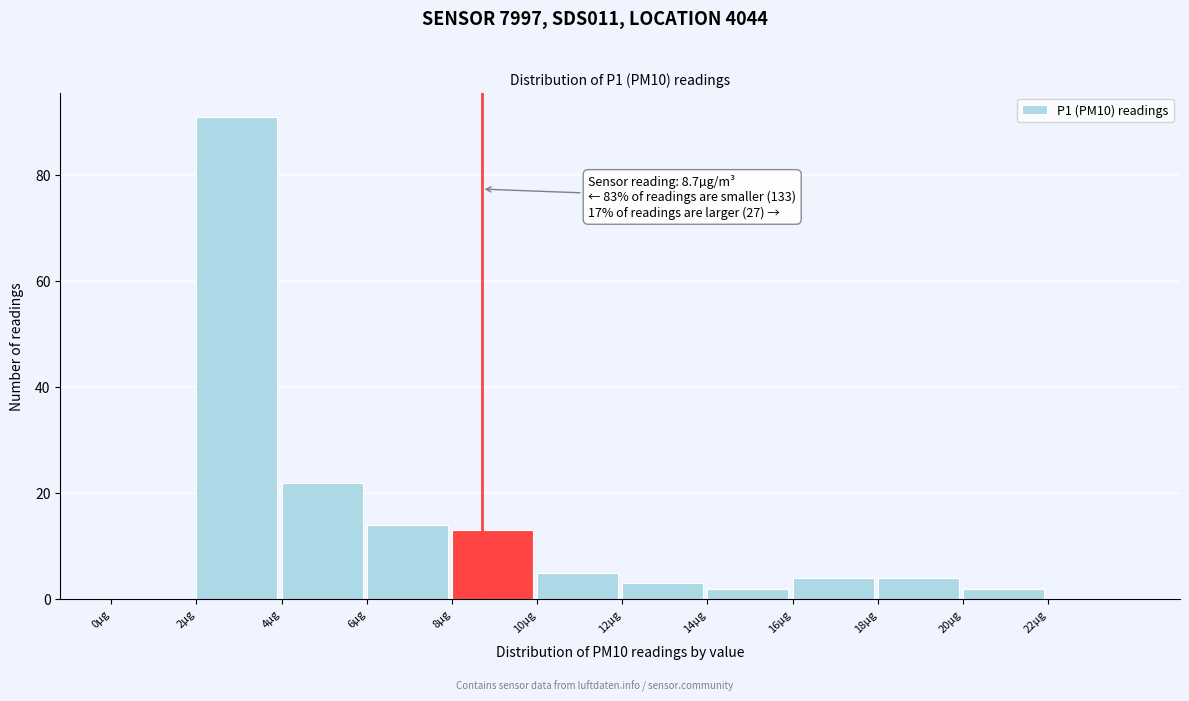

Which range on the x-axis has the tallest bar?

2 to 4